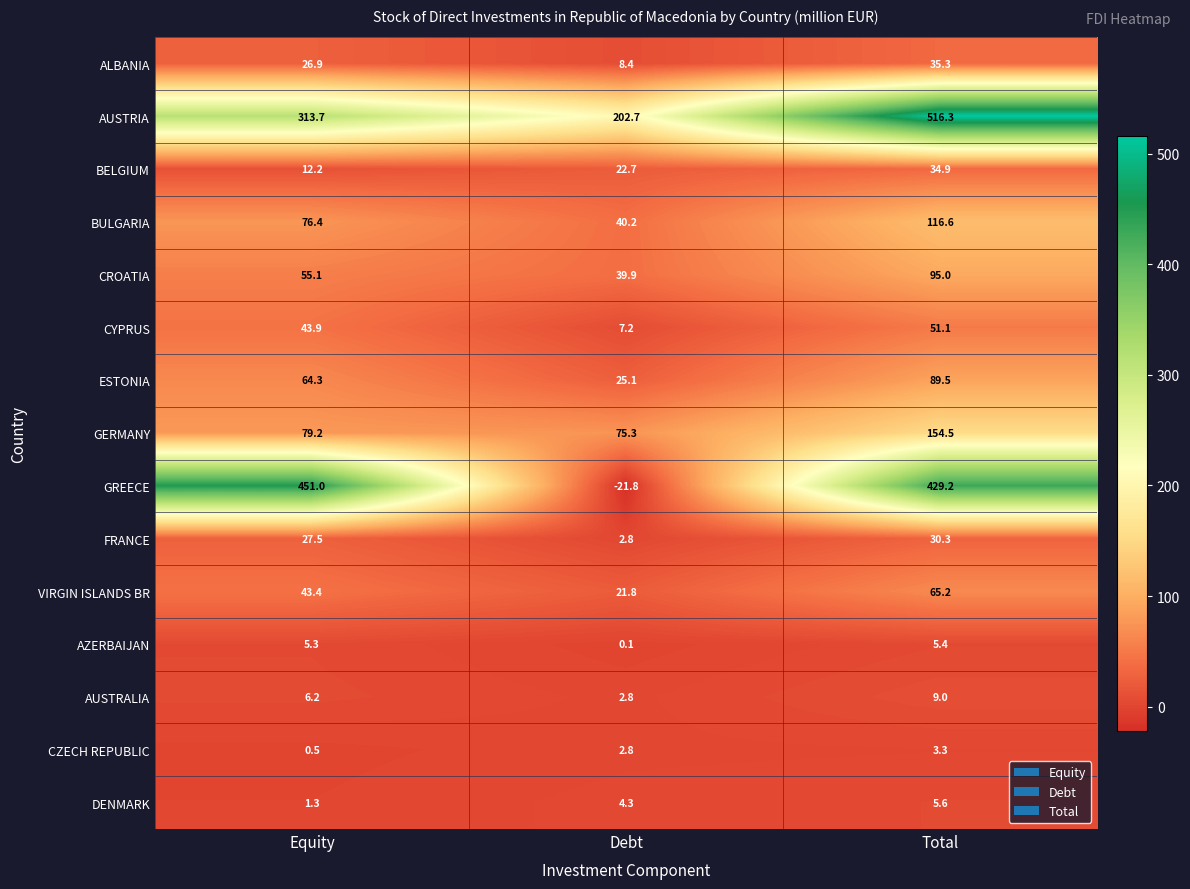

What value does the BELGIUM series have at Total?

34.9